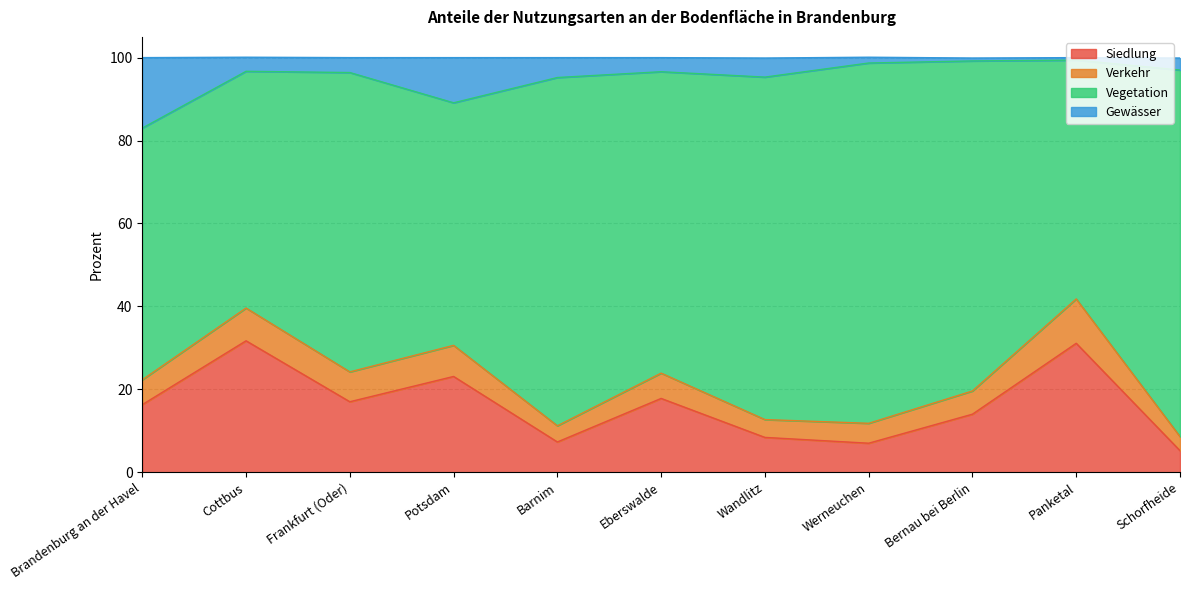

True or false: Siedlung has a value of 52.9 at Cottbus.

False